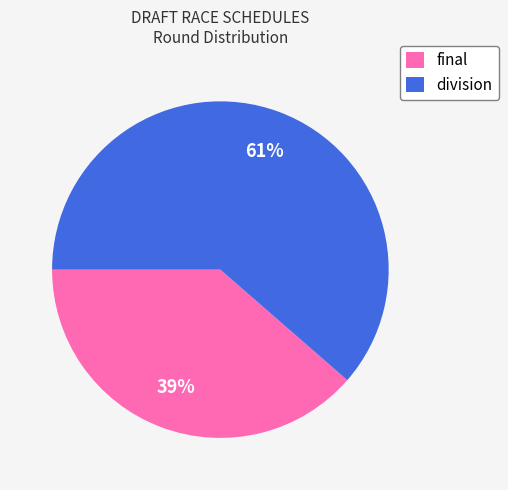

What is the largest slice in the pie chart?

division